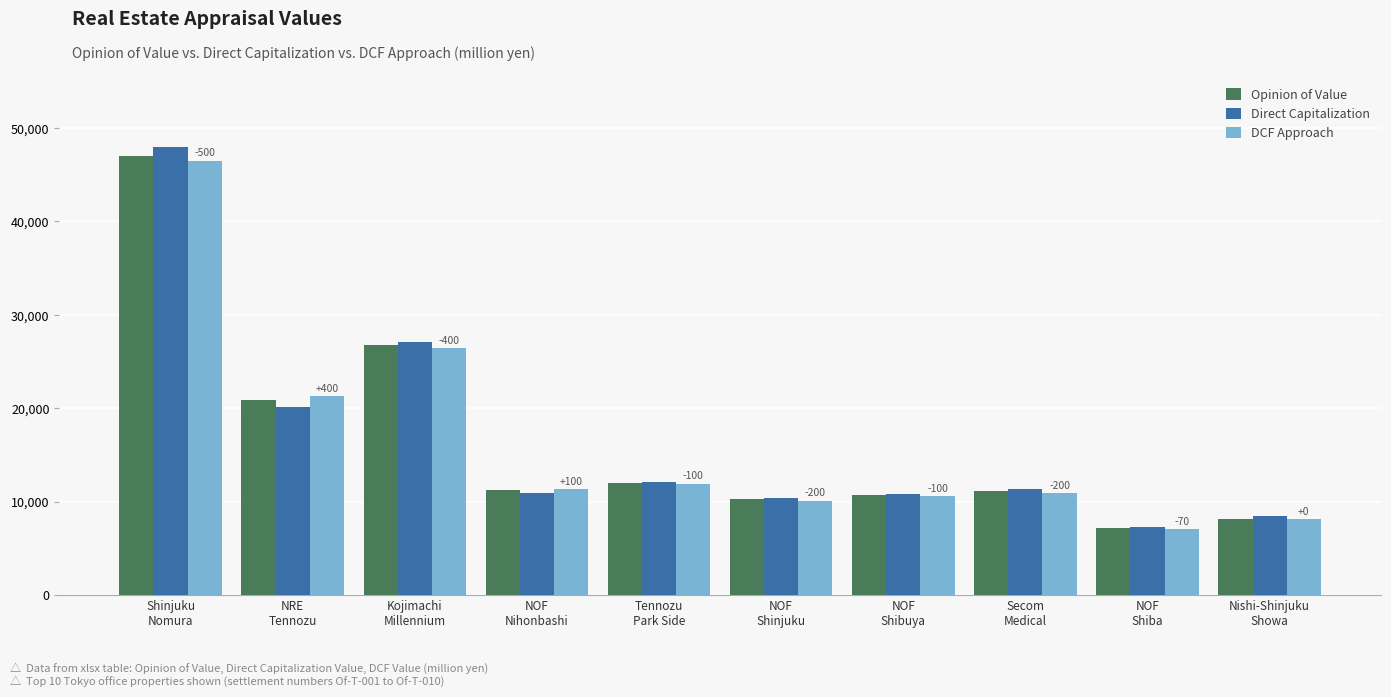

How many bars are there in each group?

3